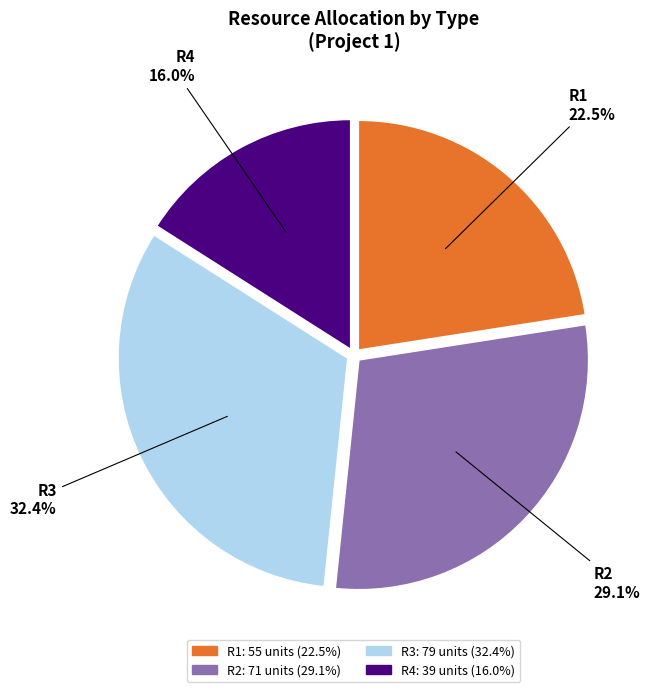

How many segments does this pie chart have?

4